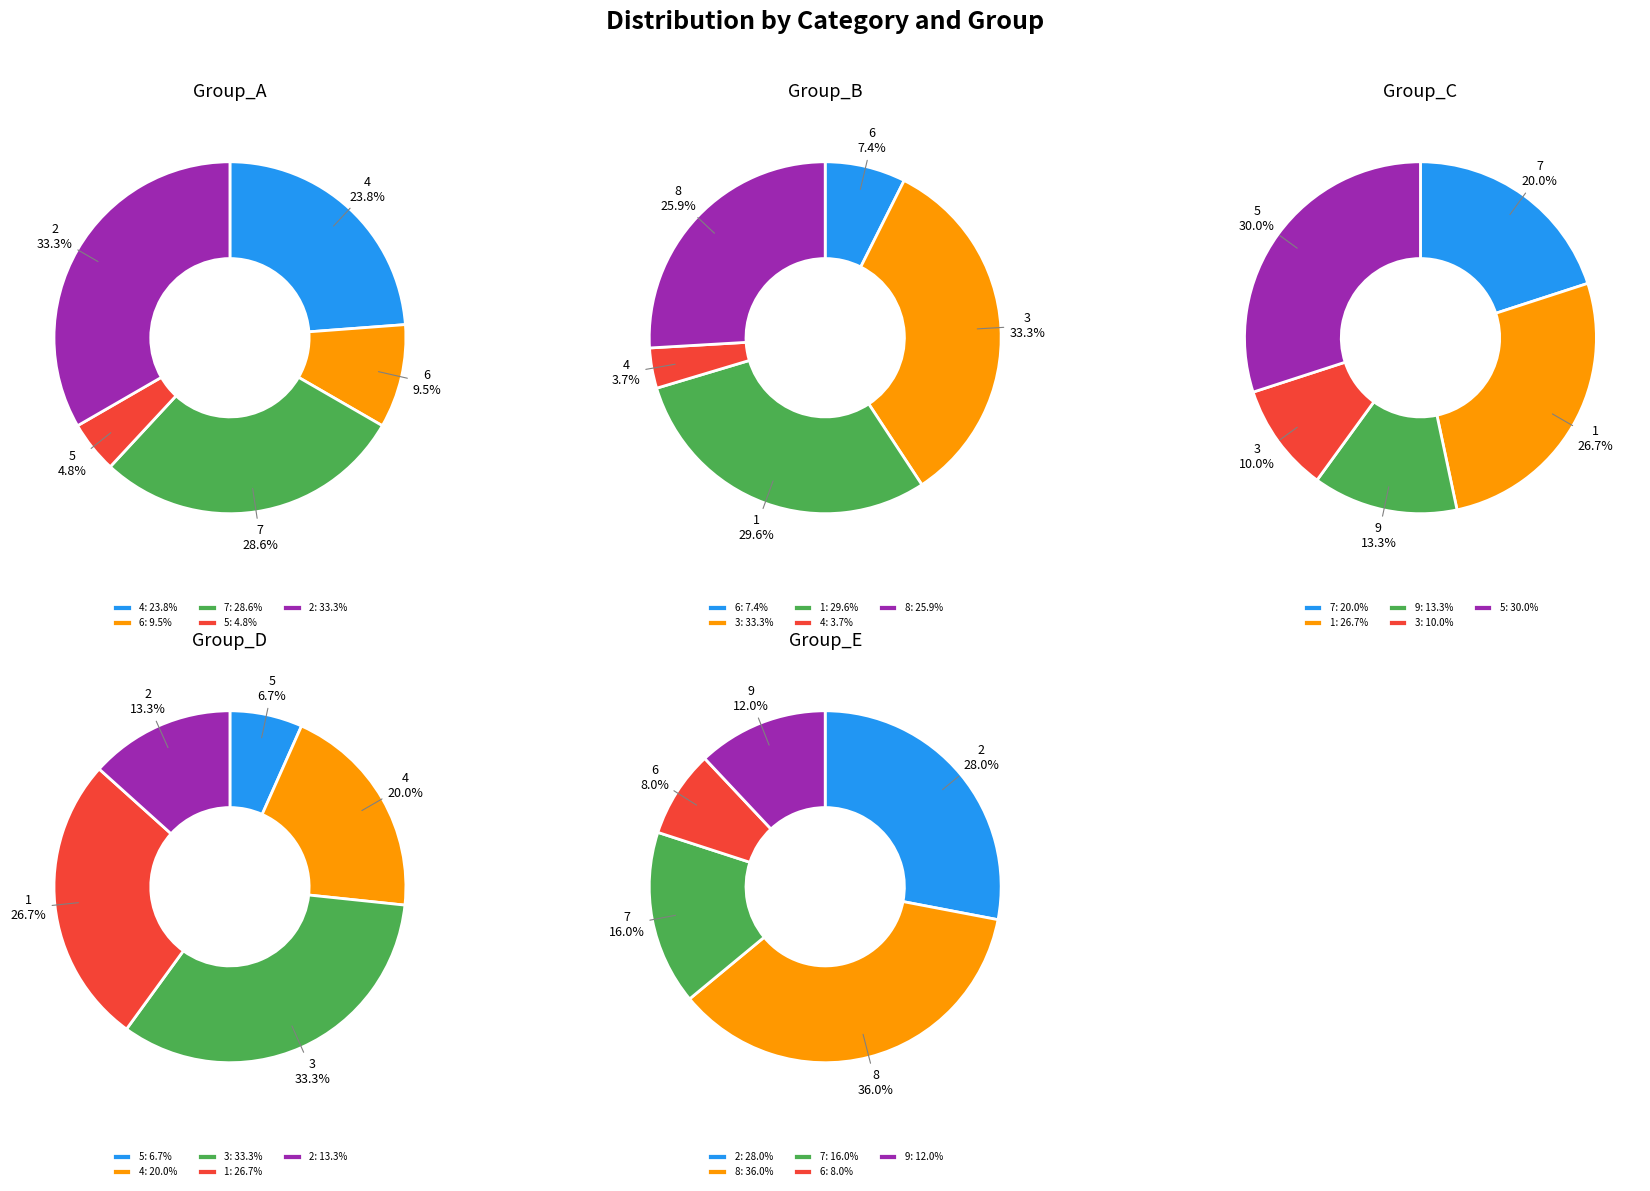

Which slice is the smallest?

5